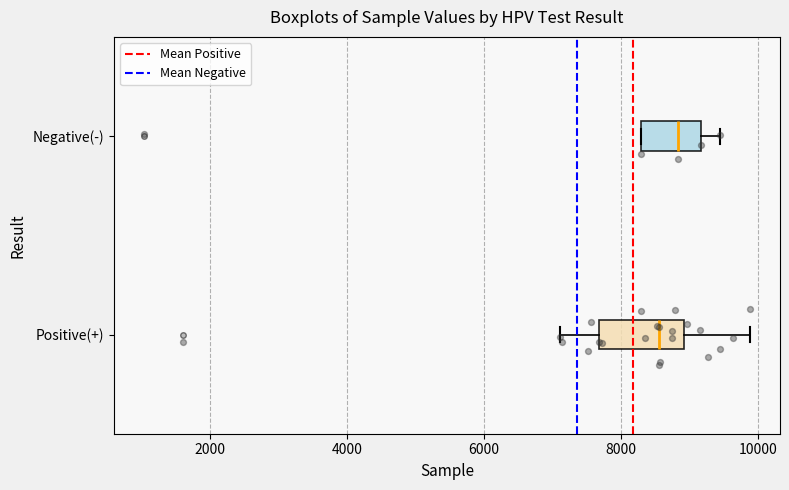

Reading bottom to top, read every box against the x-axis: the position of its median line, the range the box covers, and the ends of its whiskers. The values are not printed on the chart, so give them approximately, as read against the axis.

Positive(+): median 8600, box 7600 to 9000, whiskers 7200 to 9800
Negative(-): median 8800, box 8200 to 9200, whiskers 8200 to 9400